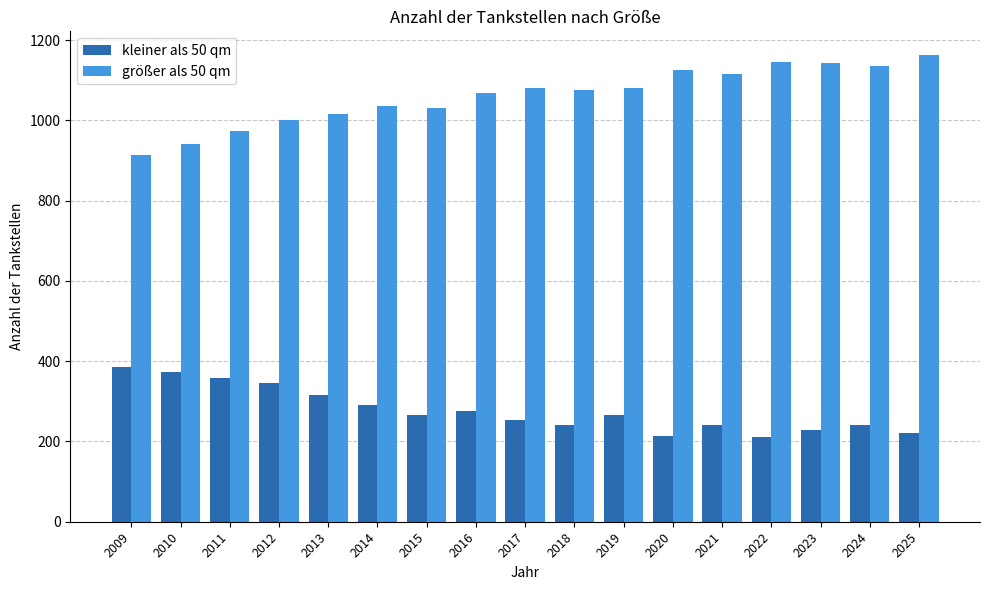

Where is kleiner als 50 qm nearest to the value 298?

2014